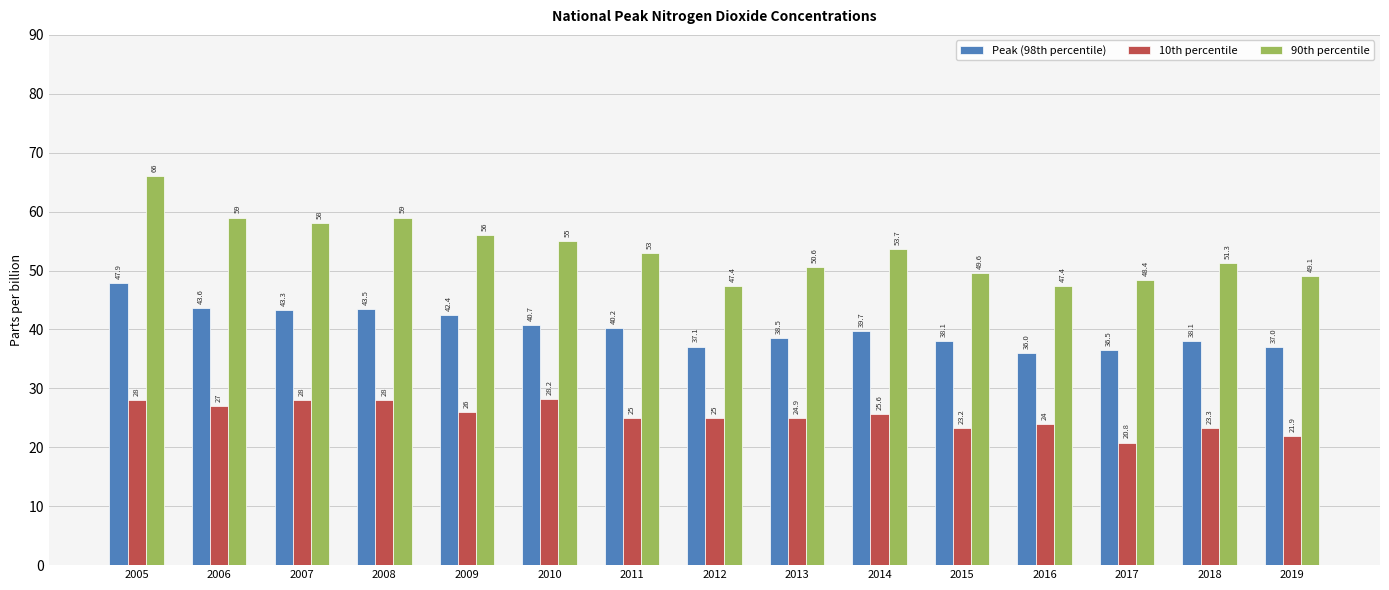

Which category has the lowest value in the Peak (98th percentile) series?

2016